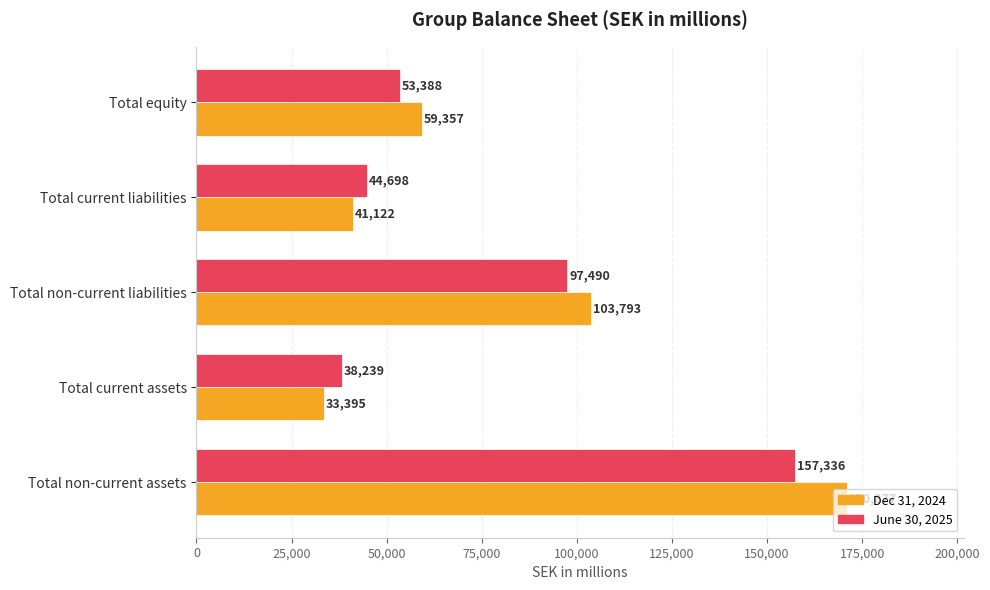

True or false: June 30, 2025 has a value of 157336 at Total non-current assets.

True